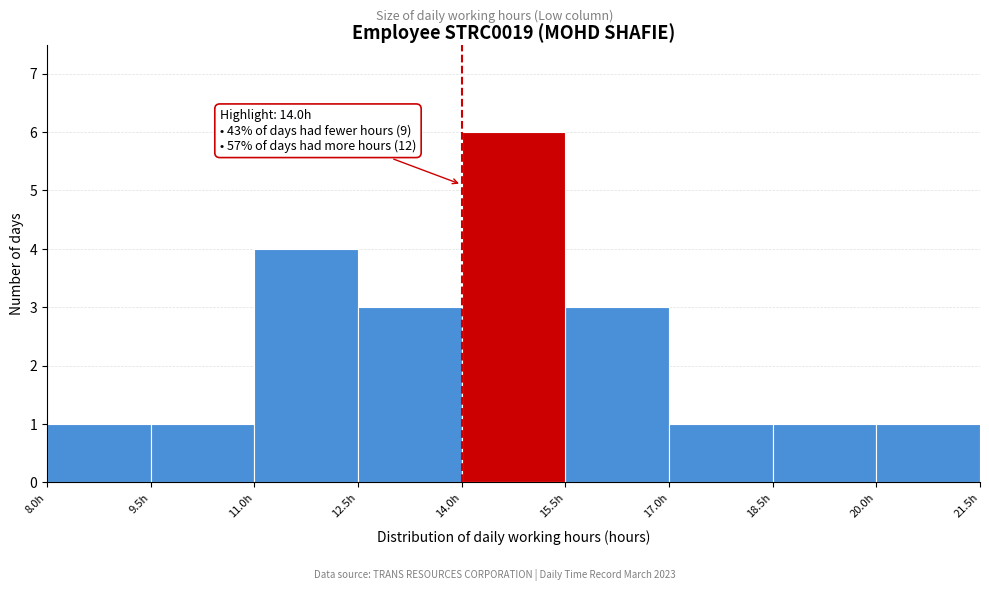

Over which range of the x-axis is the bar tallest?

14.0 to 15.5